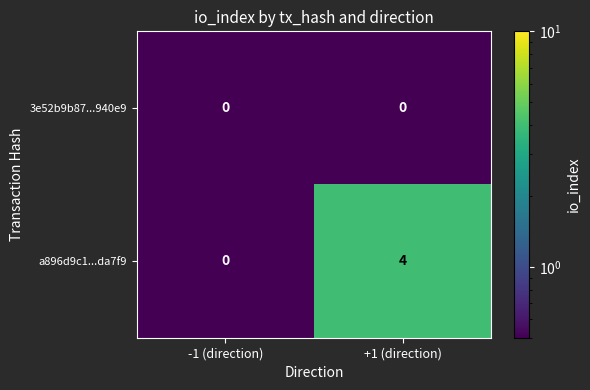

How many series are shown in this chart?

2